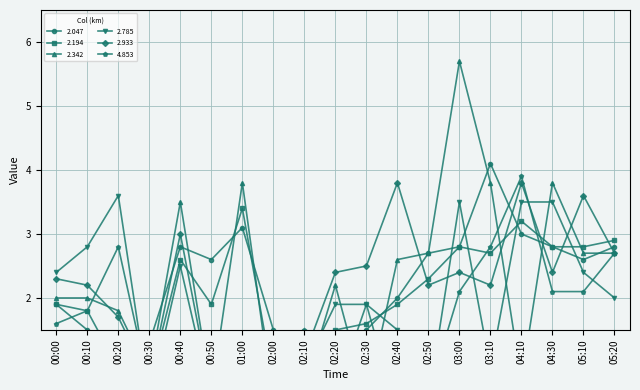

At 02:40, list the series in order from smallest to largest.

4.853, 2.785, 2.194, 2.047, 2.342, 2.933